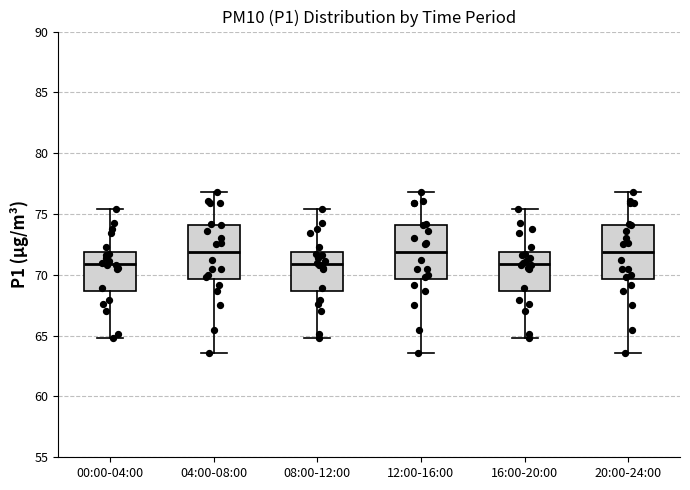

Reading left to right, read every box against the y-axis: the position of its median line, the range the box covers, and the ends of its whiskers. The values are not printed on the chart, so give them approximately, as read against the axis.

00:00-04:00: median 71.0, box 68.5 to 72.0, whiskers 65.0 to 75.5
04:00-08:00: median 72.0, box 69.5 to 74.0, whiskers 63.5 to 77.0
08:00-12:00: median 71.0, box 68.5 to 72.0, whiskers 65.0 to 75.5
12:00-16:00: median 72.0, box 69.5 to 74.0, whiskers 63.5 to 77.0
16:00-20:00: median 71.0, box 68.5 to 72.0, whiskers 65.0 to 75.5
20:00-24:00: median 72.0, box 69.5 to 74.0, whiskers 63.5 to 77.0